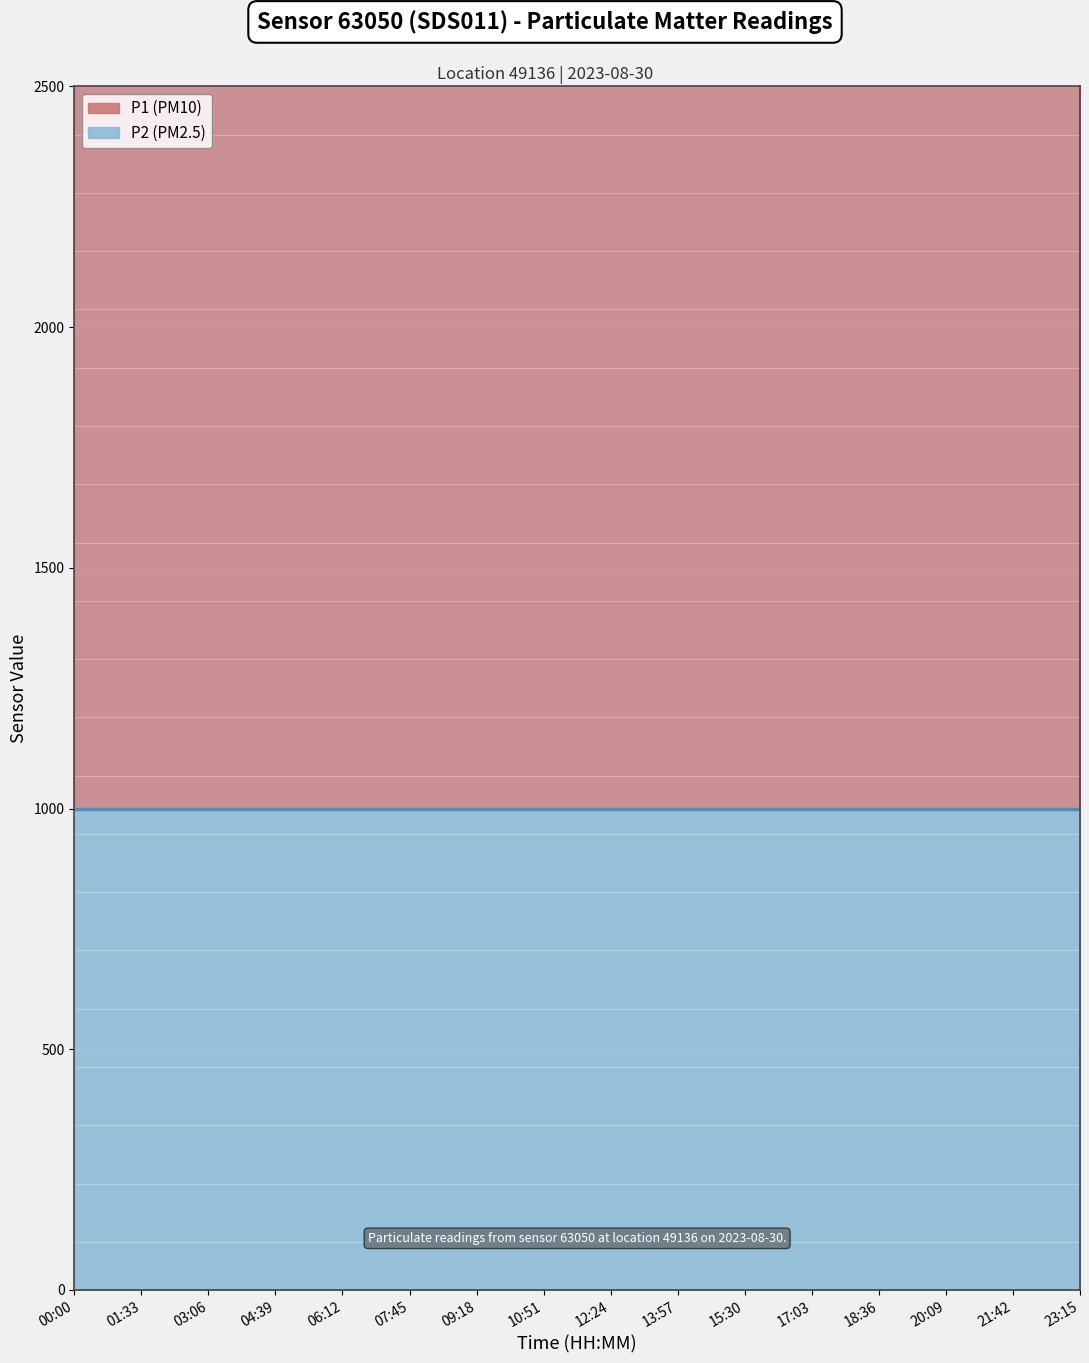

True or false: P1 (line) has a value of 2999.8 at 17:03.

True